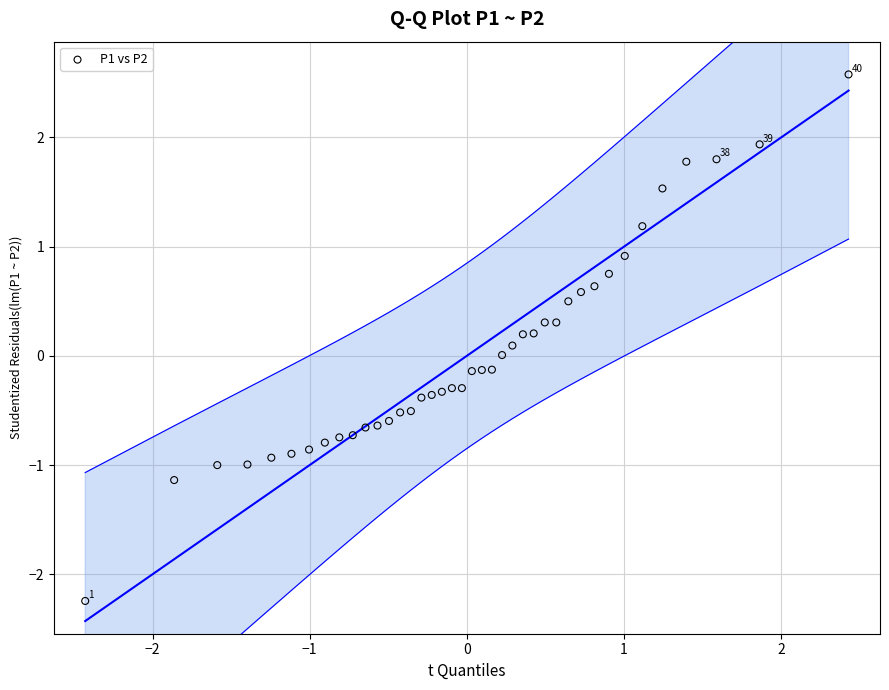

What is the range of X values (max minus min)?

4.9